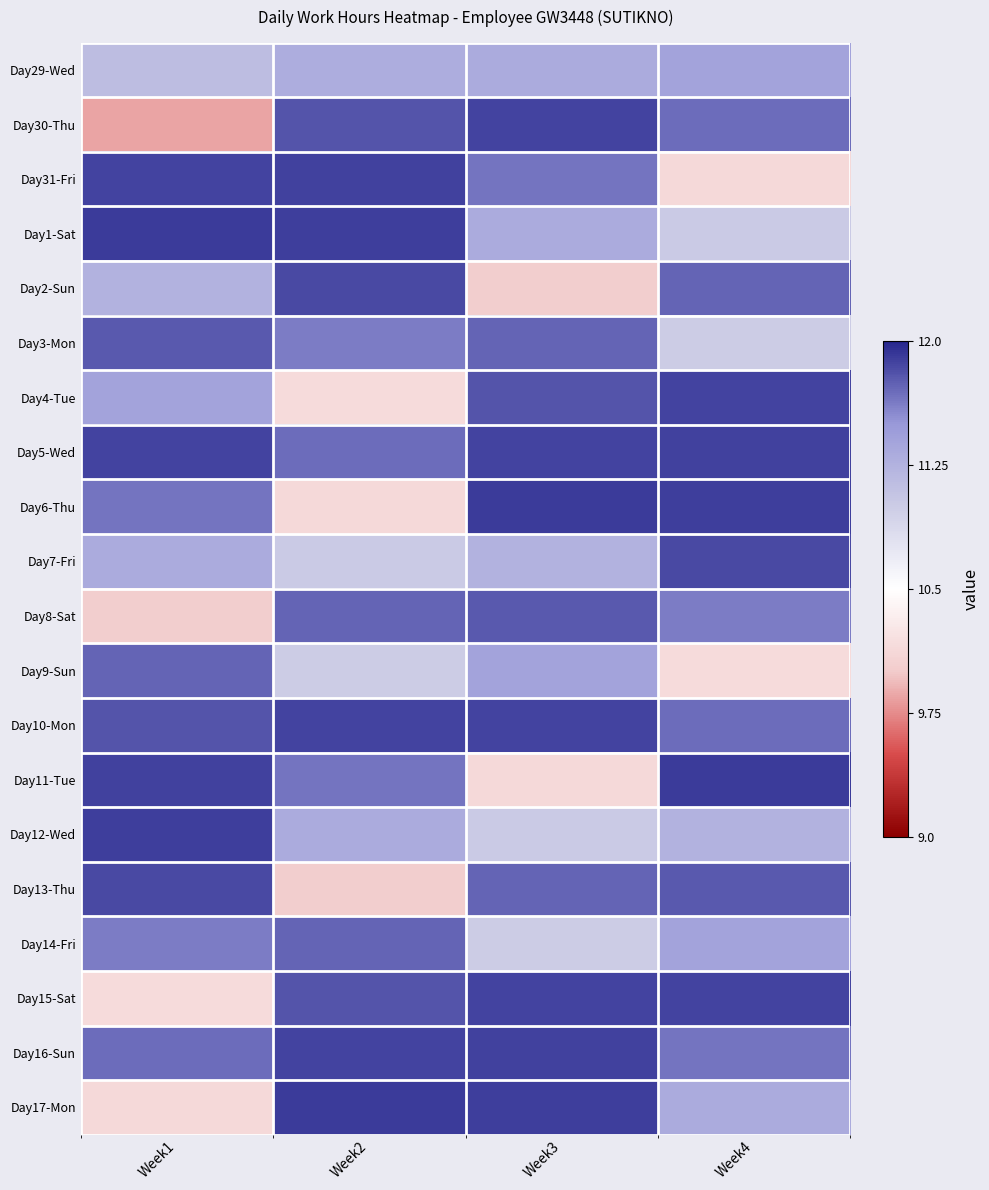

Reading left to right, extract all data points from this chart.

Day29-Wed: Week1=11.1	Week2=11.3	Week3=11.3	Week4=11.4
Day30-Thu: Week1=9.8	Week2=11.8	Week3=11.9	Week4=11.7
Day31-Fri: Week1=11.9	Week2=11.9	Week3=11.7	Week4=10.1
Day1-Sat: Week1=11.9	Week2=11.9	Week3=11.3	Week4=11.0
Day2-Sun: Week1=11.2	Week2=11.8	Week3=10.0	Week4=11.7
Day3-Mon: Week1=11.8	Week2=11.6	Week3=11.7	Week4=11.0
Day4-Tue: Week1=11.4	Week2=10.2	Week3=11.8	Week4=11.9
Day5-Wed: Week1=11.9	Week2=11.7	Week3=11.9	Week4=11.9
Day6-Thu: Week1=11.7	Week2=10.1	Week3=11.9	Week4=11.9
Day7-Fri: Week1=11.3	Week2=11.0	Week3=11.2	Week4=11.8
Day8-Sat: Week1=10.0	Week2=11.7	Week3=11.8	Week4=11.6
Day9-Sun: Week1=11.7	Week2=11.0	Week3=11.4	Week4=10.2
Day10-Mon: Week1=11.8	Week2=11.9	Week3=11.9	Week4=11.7
Day11-Tue: Week1=11.9	Week2=11.7	Week3=10.1	Week4=11.9
Day12-Wed: Week1=11.9	Week2=11.3	Week3=11.0	Week4=11.2
Day13-Thu: Week1=11.8	Week2=10.0	Week3=11.7	Week4=11.8
Day14-Fri: Week1=11.6	Week2=11.7	Week3=11.0	Week4=11.4
Day15-Sat: Week1=10.2	Week2=11.8	Week3=11.9	Week4=11.9
Day16-Sun: Week1=11.7	Week2=11.9	Week3=11.9	Week4=11.7
Day17-Mon: Week1=10.1	Week2=11.9	Week3=11.9	Week4=11.3